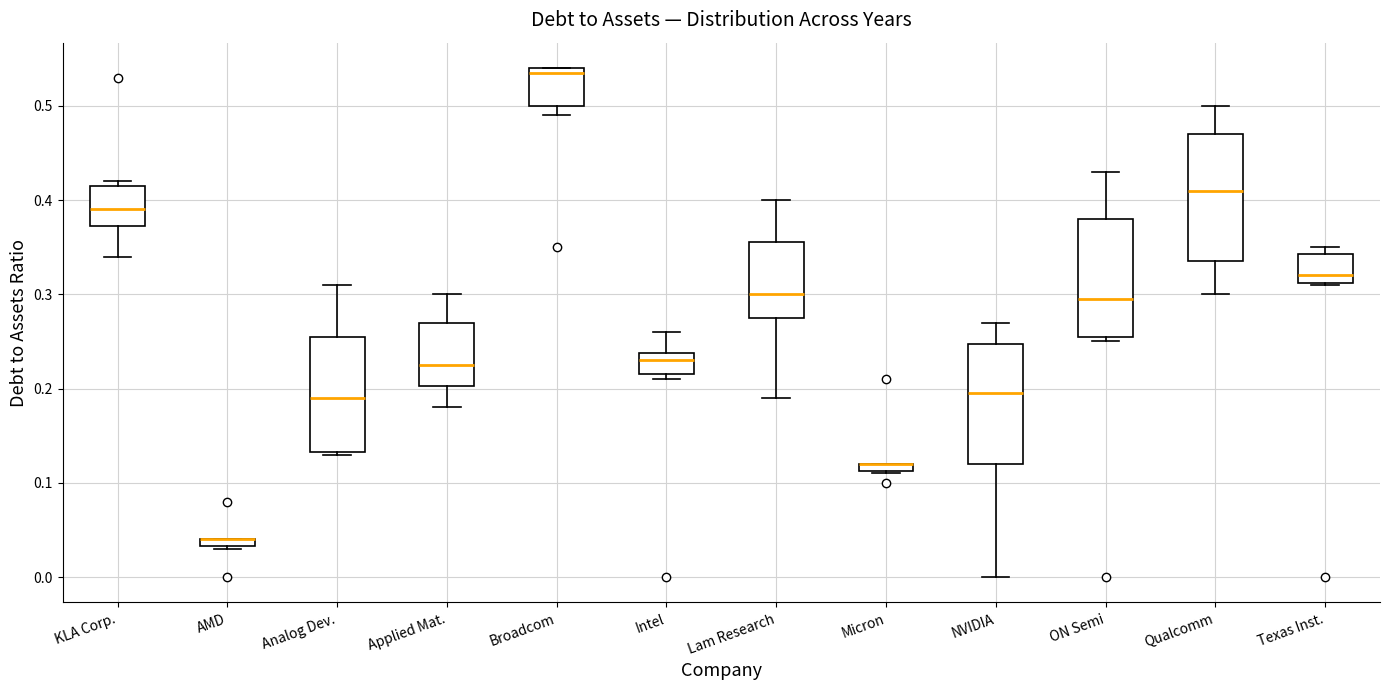

Where is the lower edge of the box for ON Semi on the y-axis? The values are not printed on the chart, so give them approximately, as read against the axis.

0.26